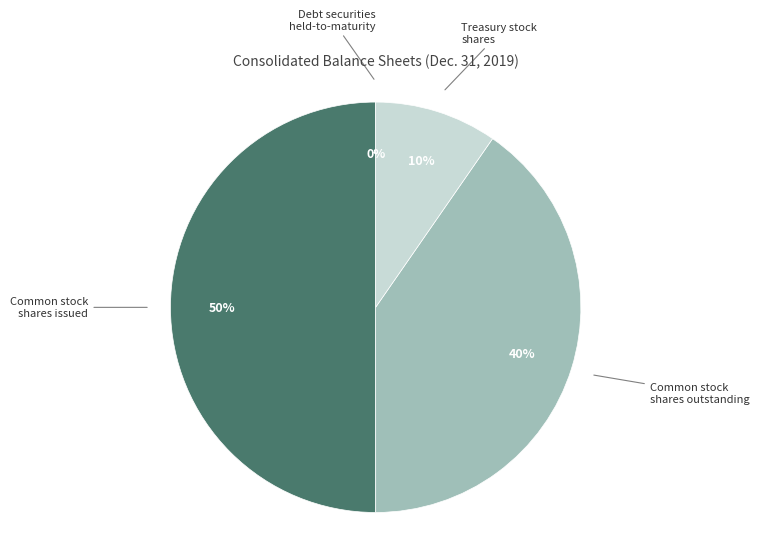

Which slice is the largest?

Common stock shares issued